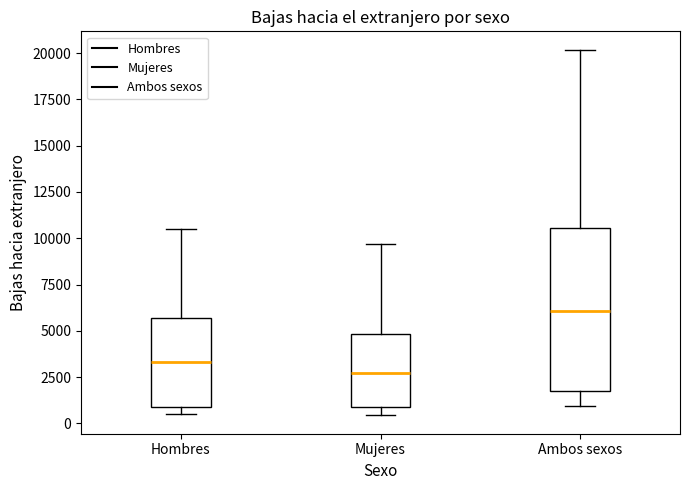

Reading left to right, transcribe this box plot: for each box, give where its median line is, the range the box spans, and where its two whiskers end, as read against the y-axis. The values are not printed on the chart, so give them approximately, as read against the axis.

Hombres: median 3500, box 1000 to 5500, whiskers 500 to 10500
Mujeres: median 2500, box 1000 to 5000, whiskers 500 to 9500
Ambos sexos: median 6000, box 2000 to 10500, whiskers 1000 to 20000